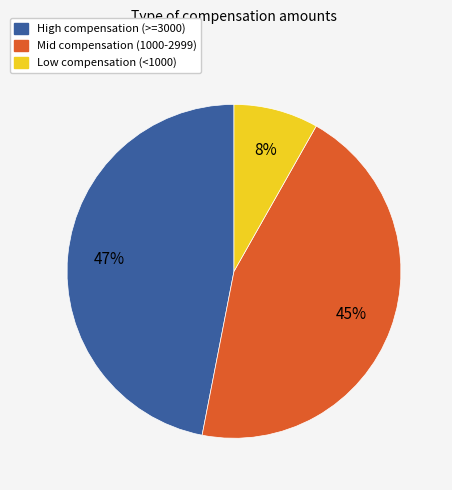

Which category has the smallest portion of the pie?

Low compensation (<1000)